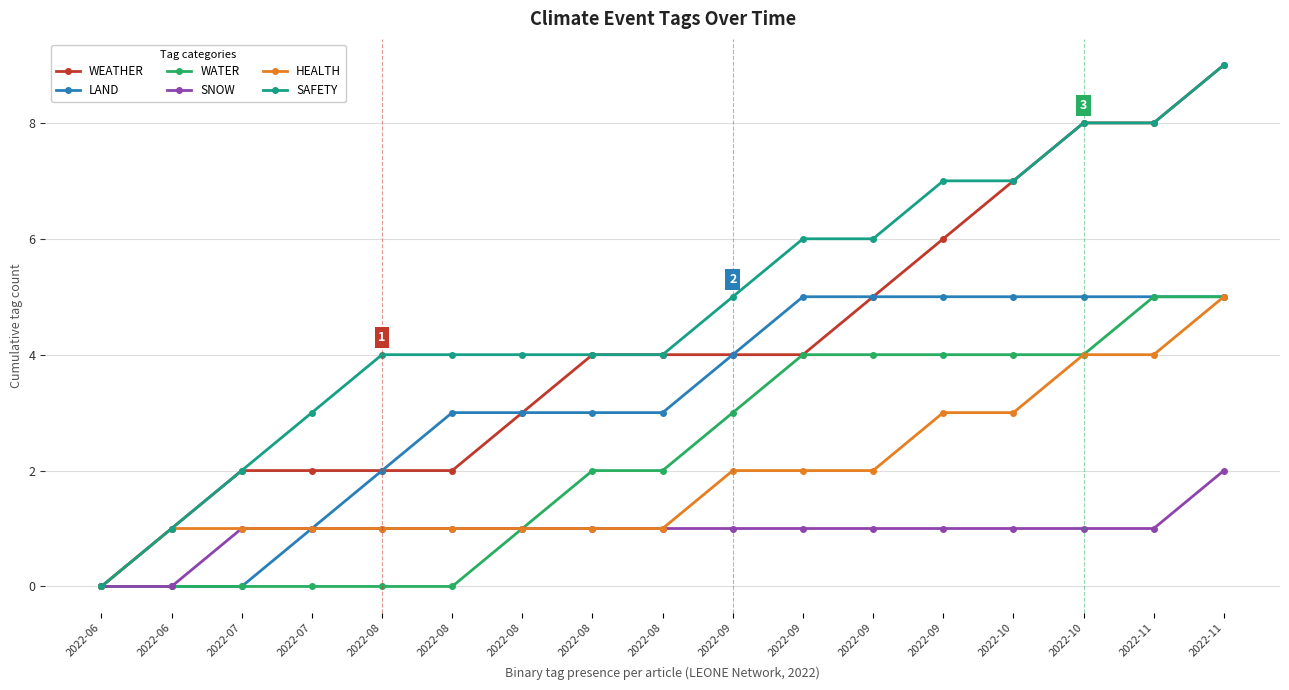

Rank the series at 2022-08 from highest to lowest value.

SAFETY, WEATHER, LAND, SNOW, HEALTH, WATER